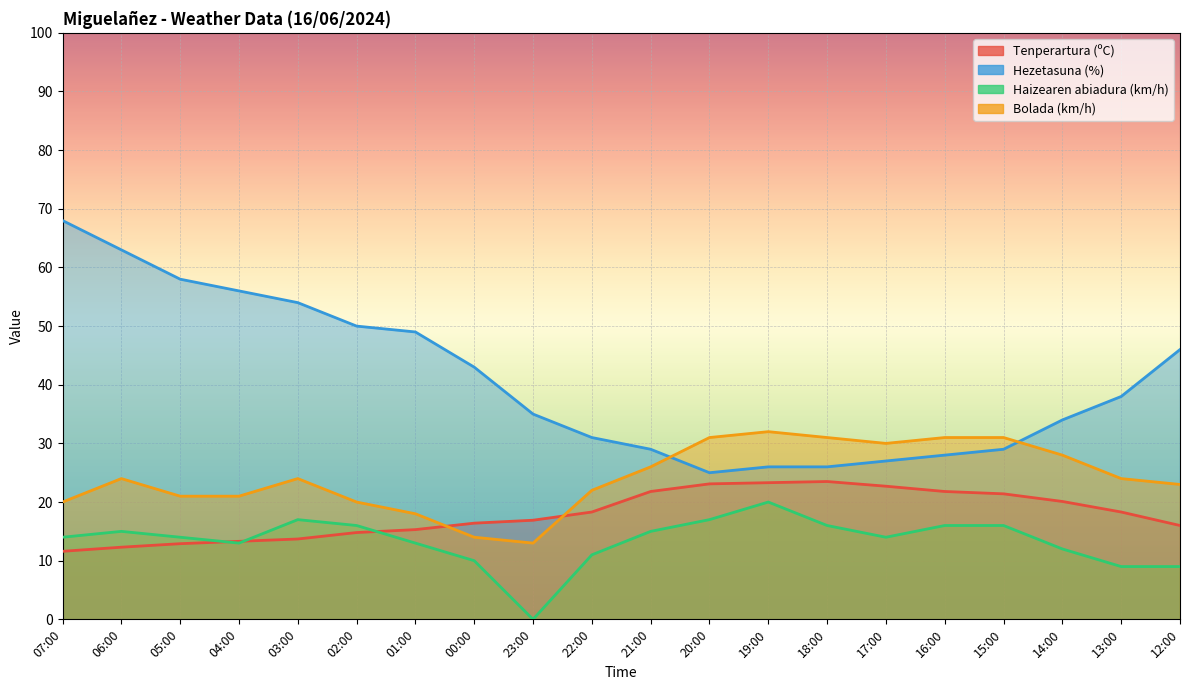

What is the label of the 2nd point from the right?

13:00